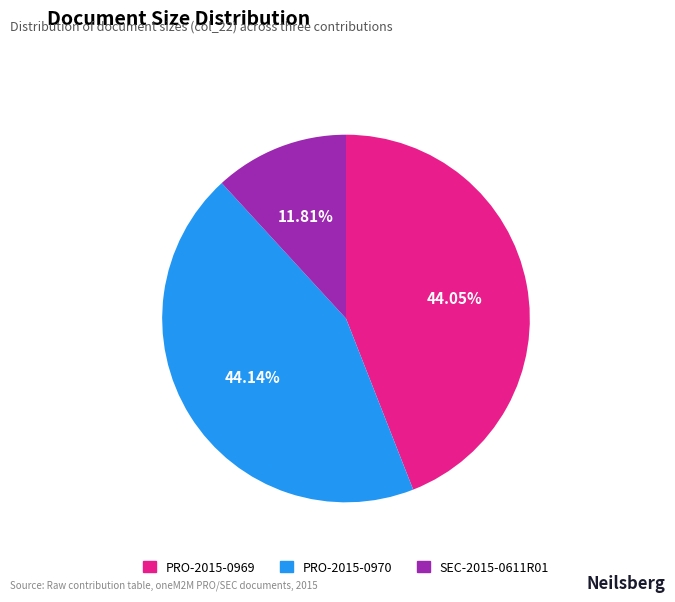

What is the smallest slice in the pie chart?

SEC-2015-0611R01